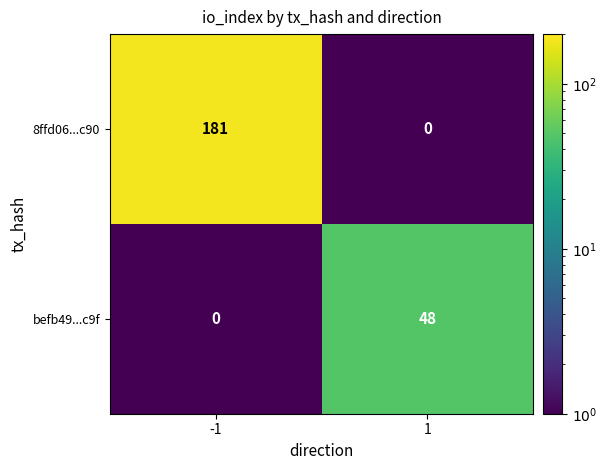

Which series has the largest range (max minus min)?

8ffd06...c90